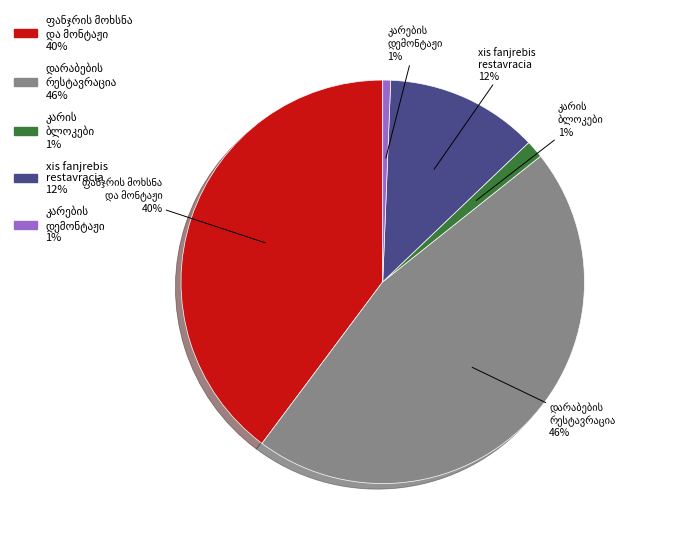

Is there a majority slice in this chart?

No